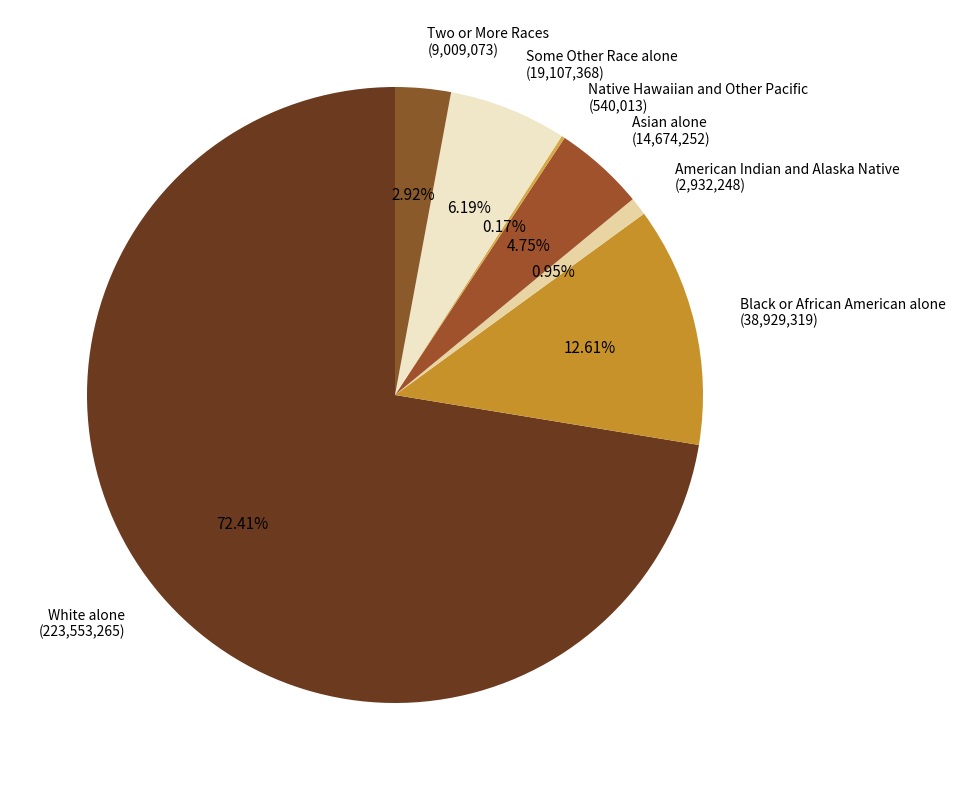

Combined, do White alone (223,553,265) and Two or More Races (9,009,073) account for over 50%?

Yes